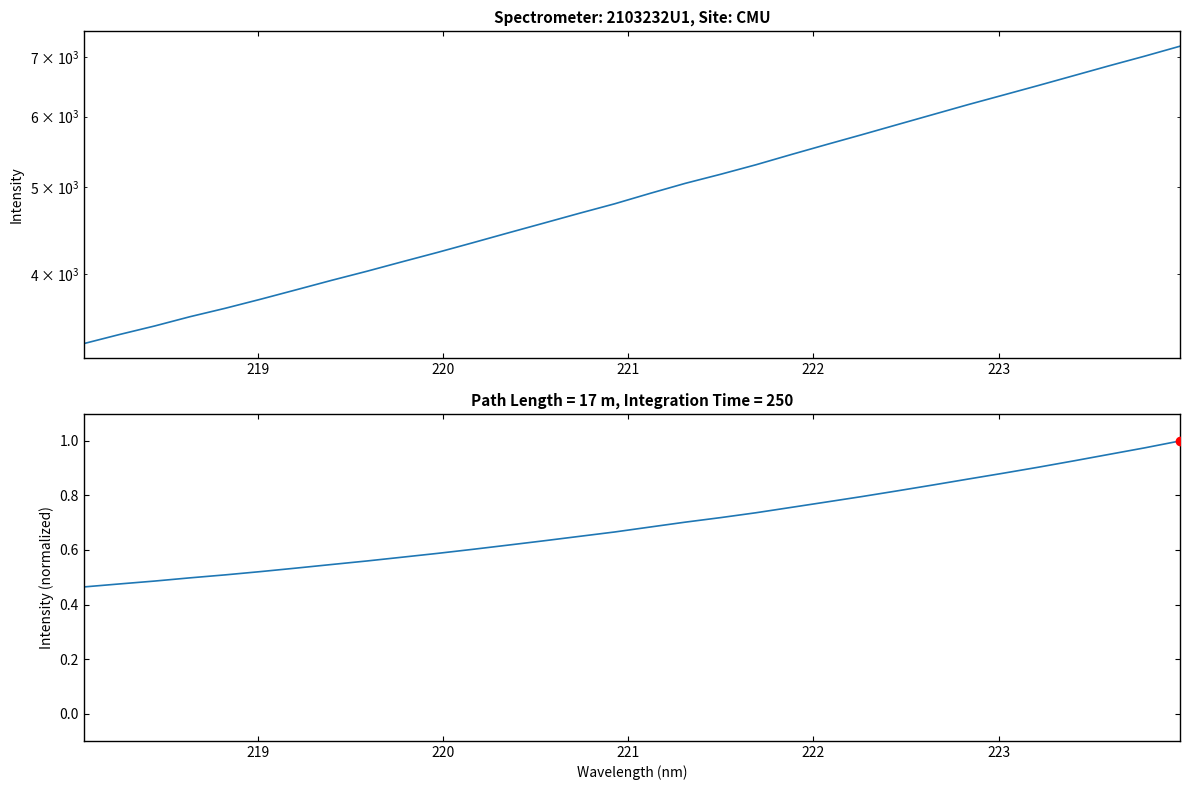

True or false: Intensity (normalized) has a value of 1.2 at 16.

False